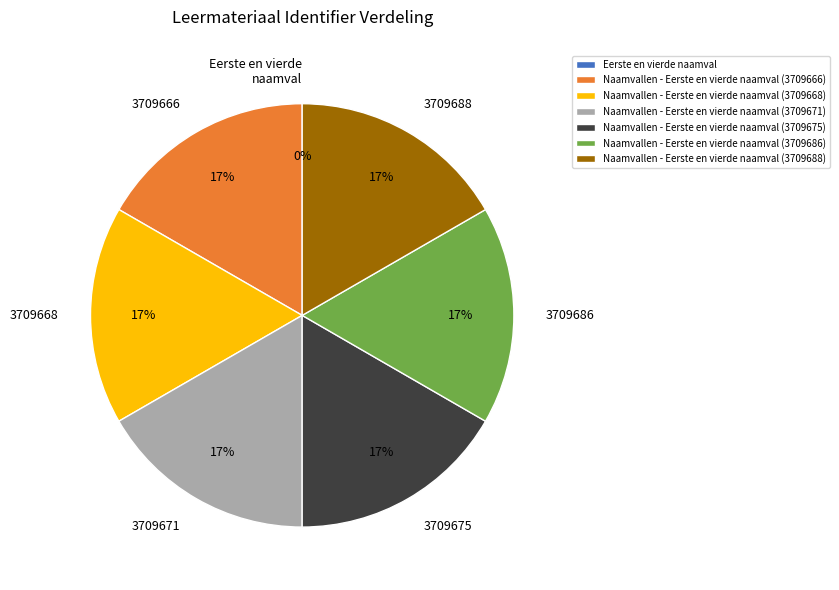

To the nearest percent, what is the average slice percentage?

14%